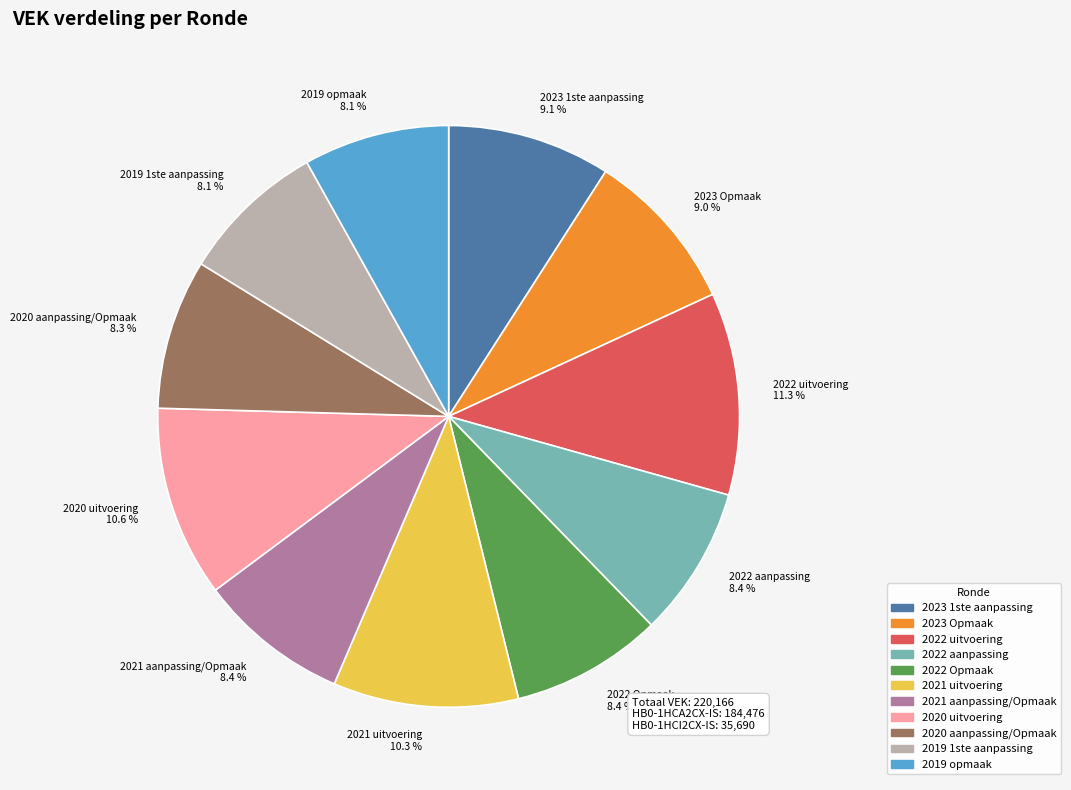

The 2022 aanpassing slice represents 1% of the pie. True or false?

False